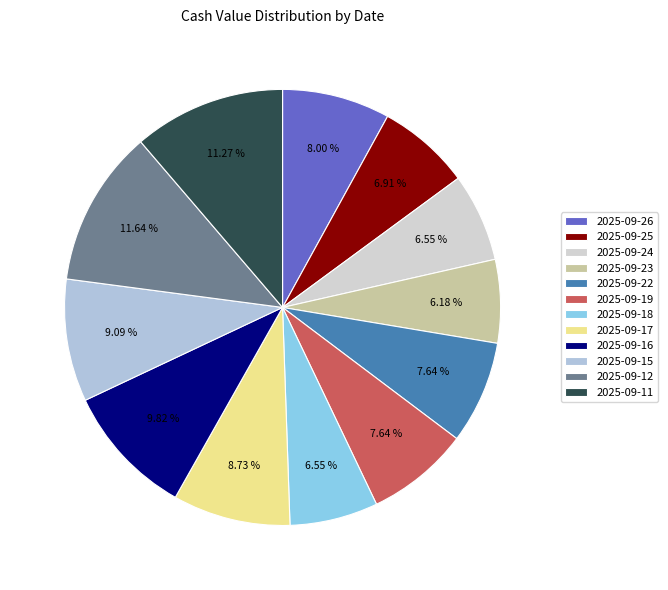

Is there a majority slice in this chart?

No